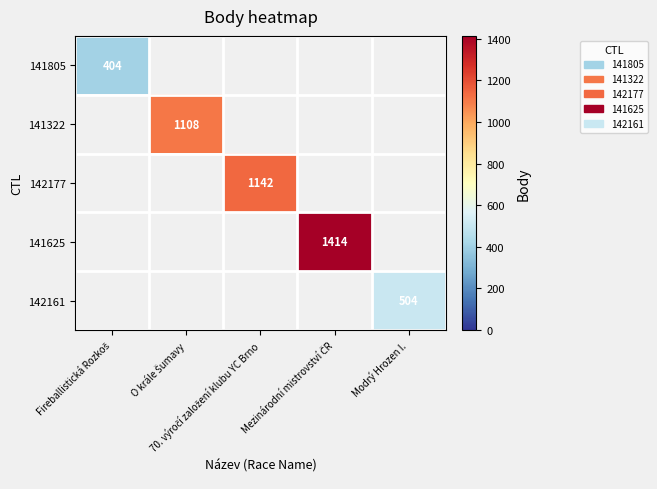

What is the smallest value displayed?

404.0